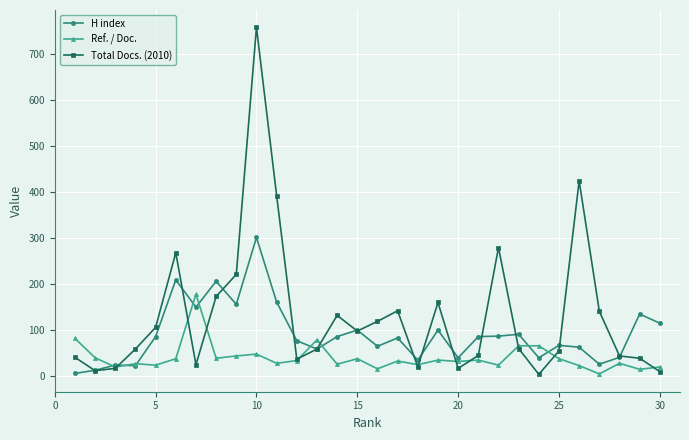

What is the average value of the H index series?

91